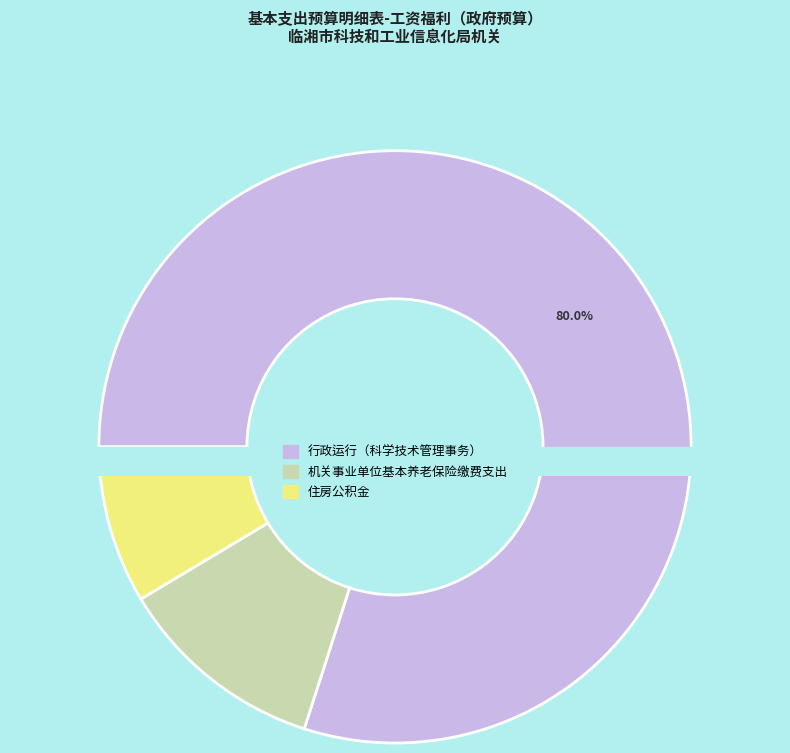

What is the smallest slice in the pie chart?

住房公积金